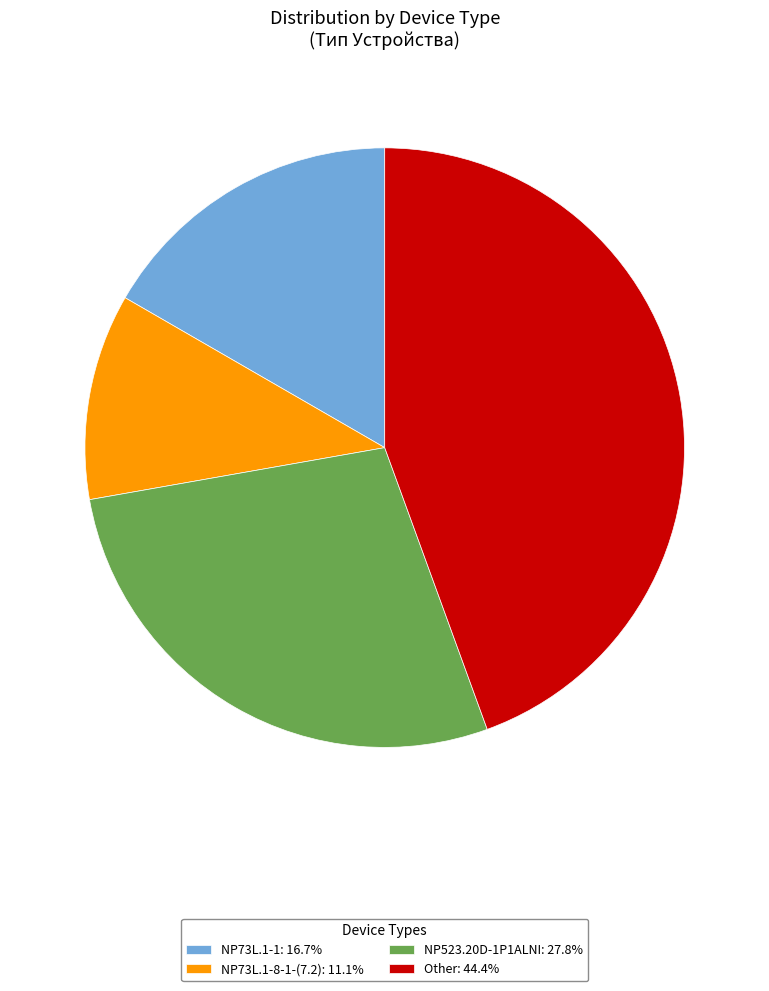

Do NP73L.1-8-1-(7.2): 11.1% and Other: 44.4% together represent more than half of the pie?

Yes